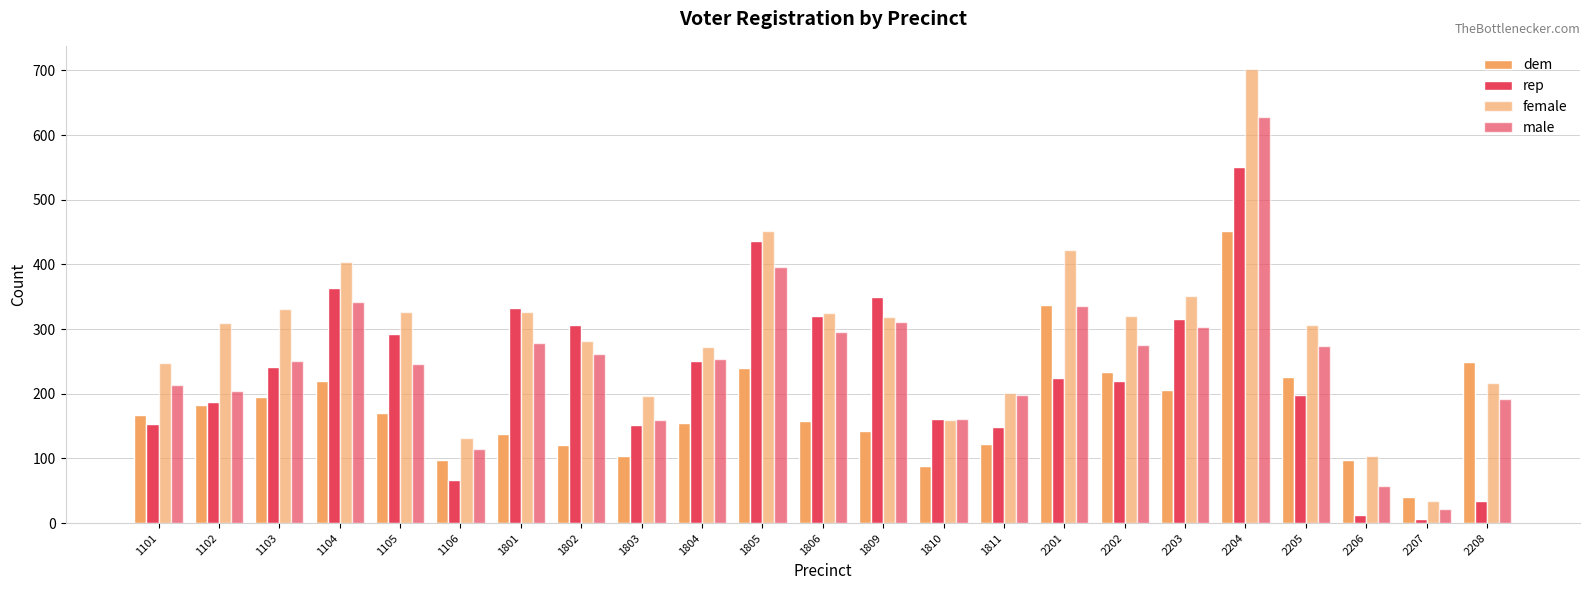

Count the number of categories in the chart.

23